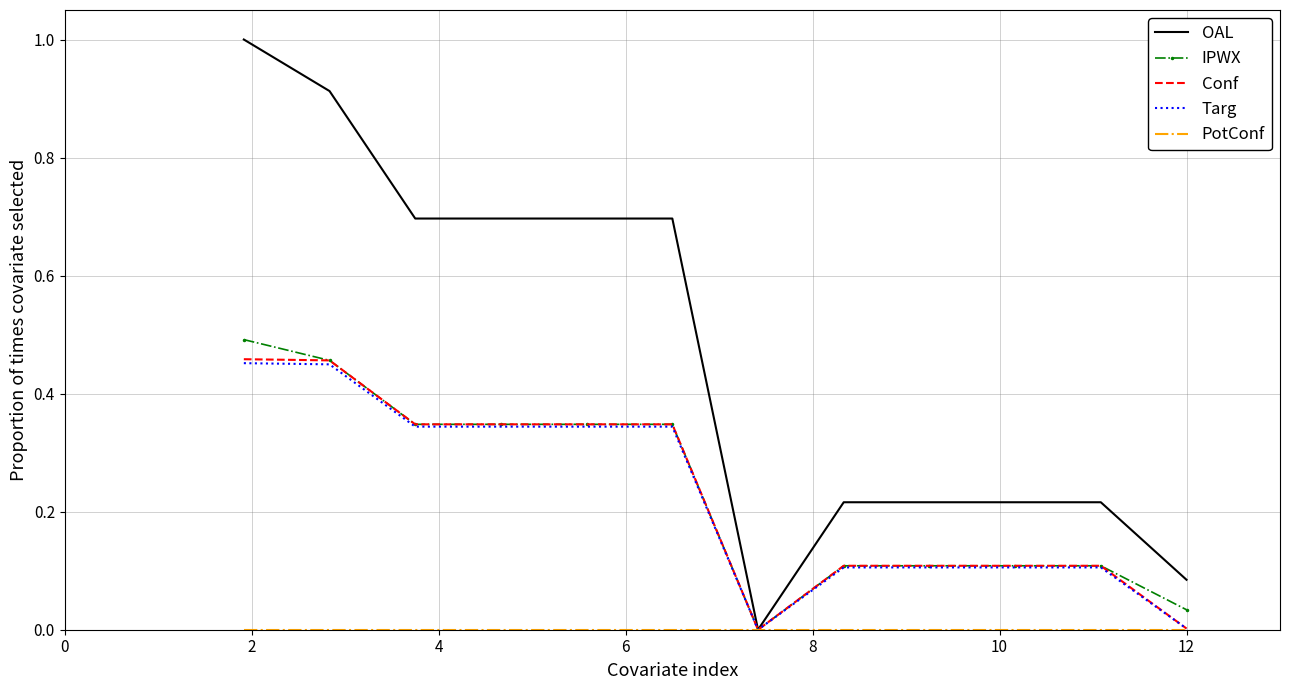

At which category does the chart reach its minimum across all series?

12